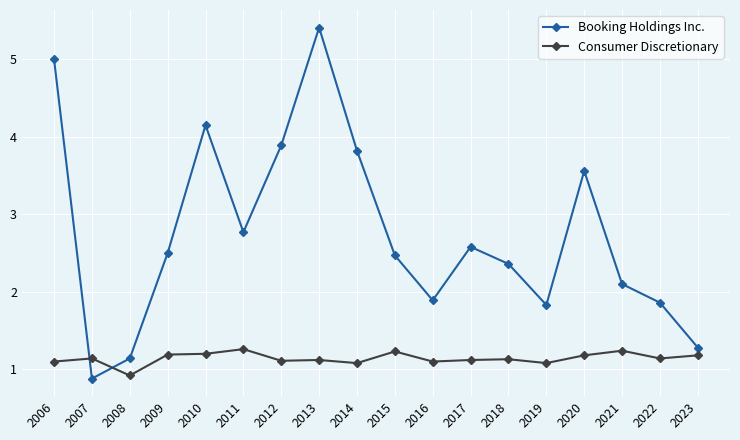

Where is the first local maximum for Booking Holdings Inc.?

2010